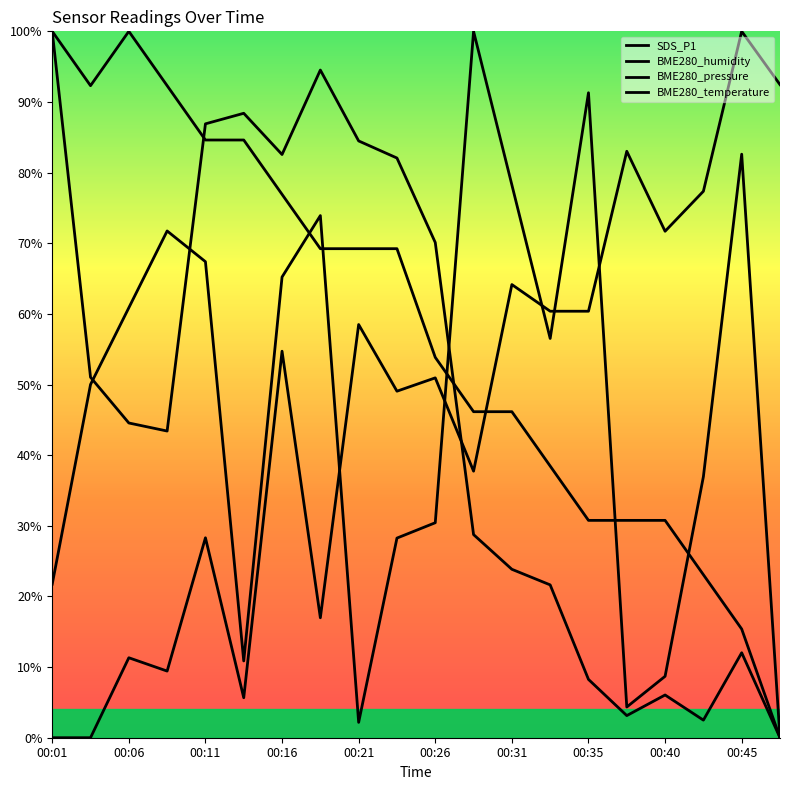

What is the difference between the maximum and minimum values in the BME280_pressure series?

1.0